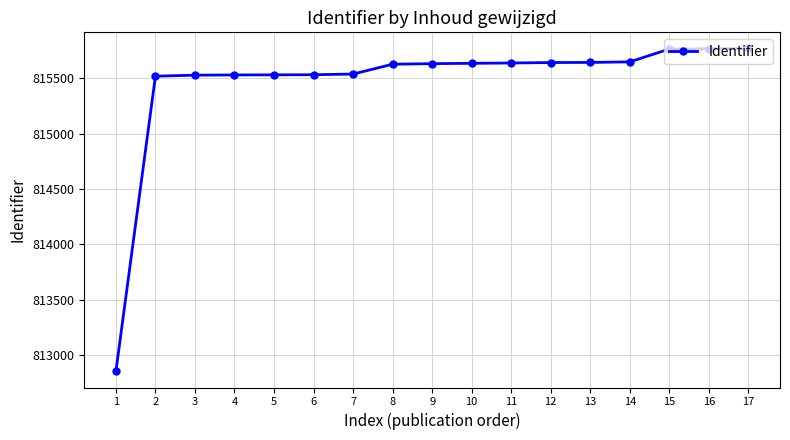

What is the minimum value shown in the chart?

812853